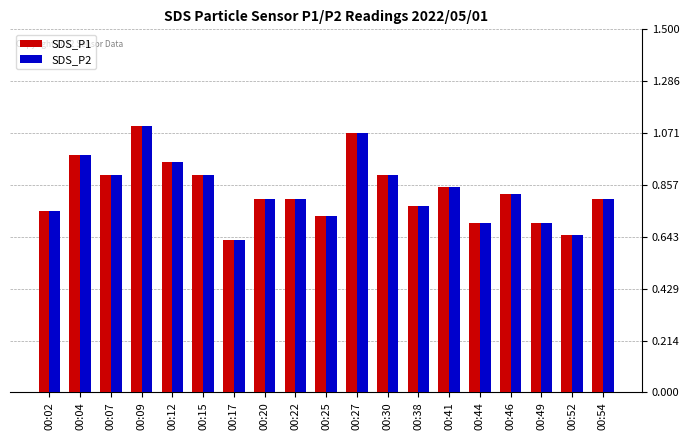

What is the sum of the SDS_P2 values at 00:12 and 00:15?

1.9